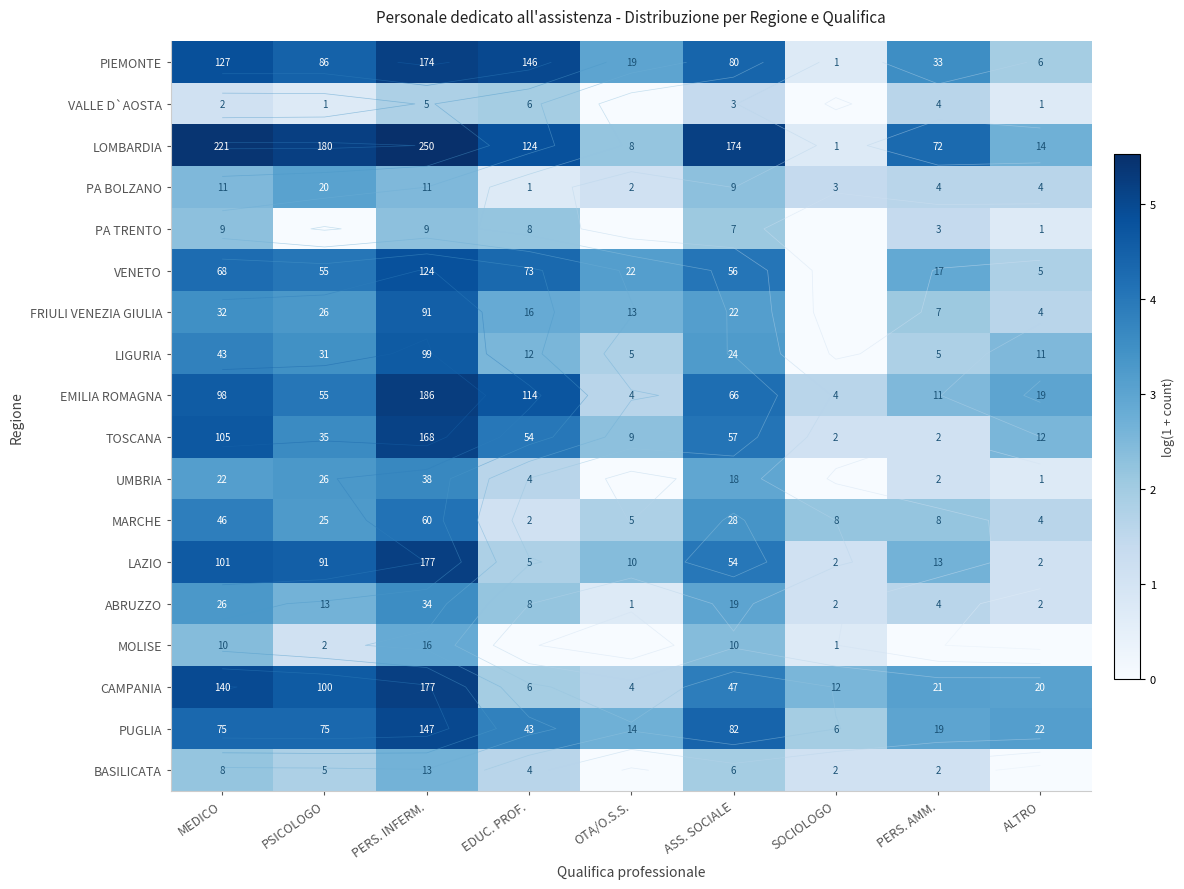

Is the value of MARCHE at MEDICO greater than the value of PA BOLZANO at PERS. AMM.?

Yes